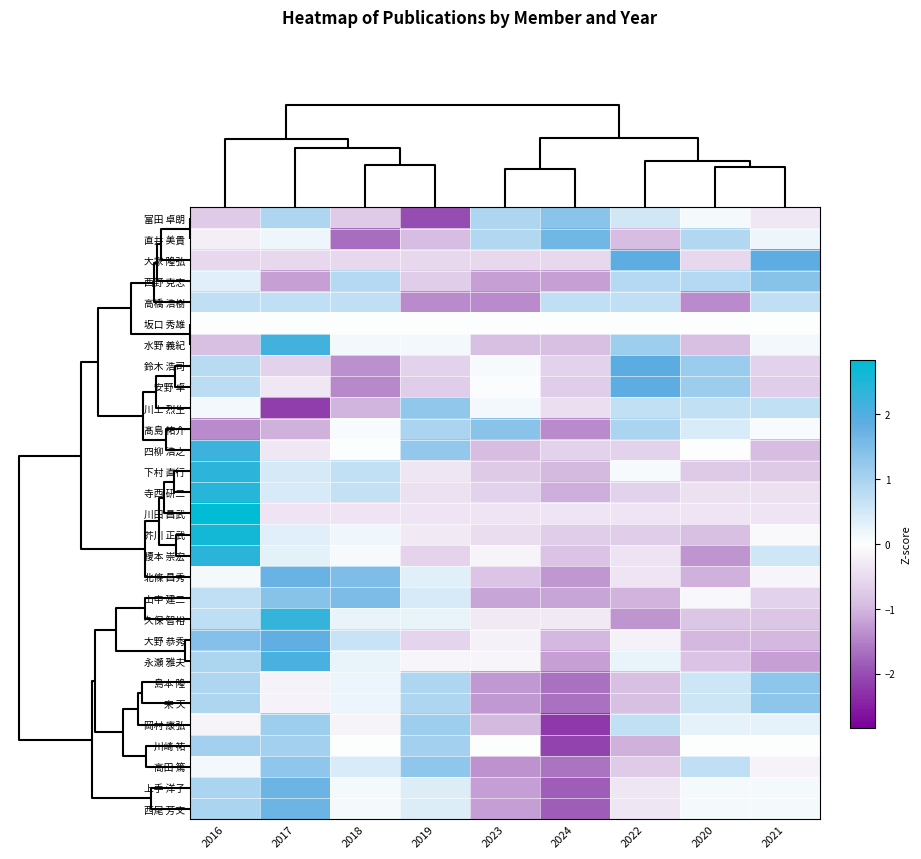

What is the spread (max minus min) of values at 2020?

2.6